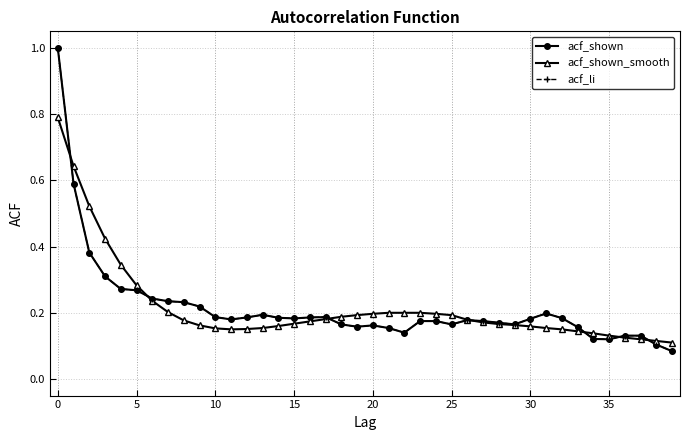

At which label is acf_li closest to 0?

39